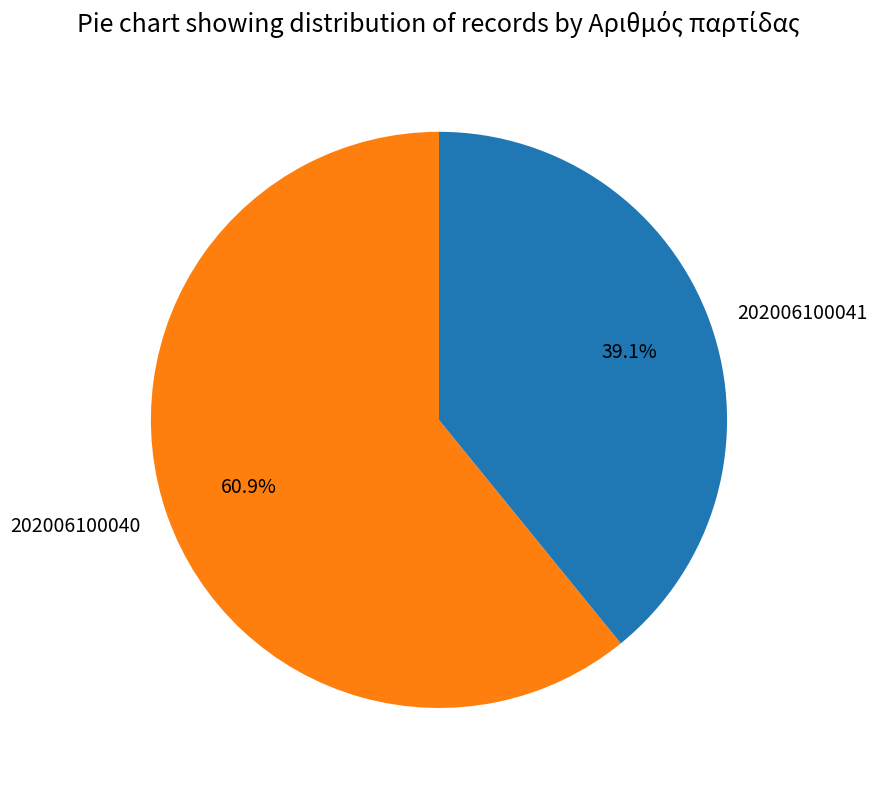

Which slice represents more than half of the pie?

202006100040